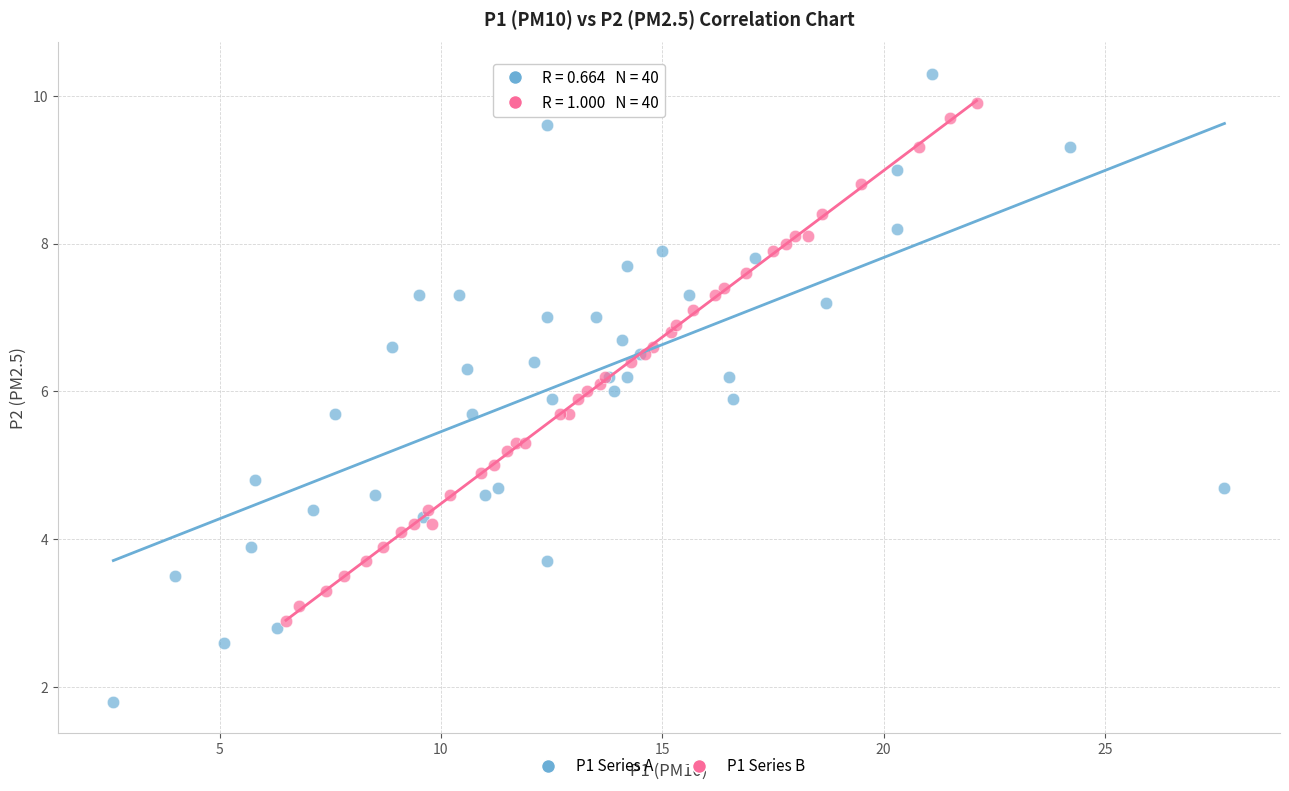

Which series reaches the maximum Y coordinate?

P1 Series A